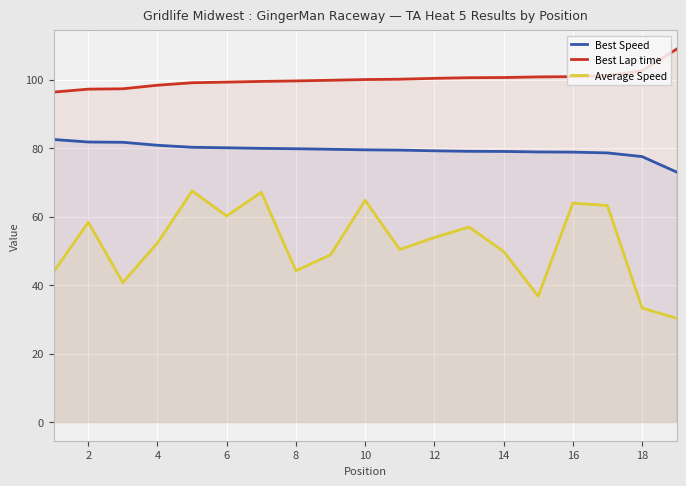

What is the maximum value for Best Speed?

82.5